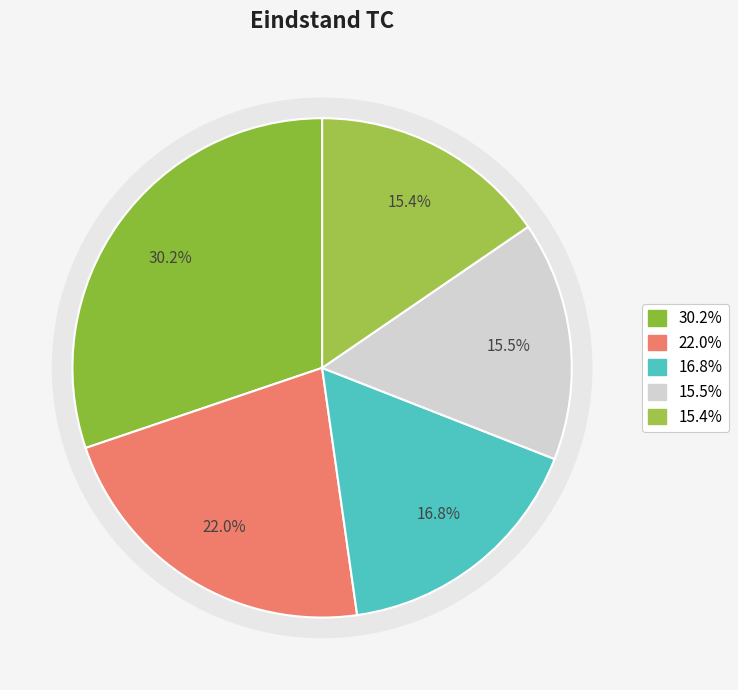

To the nearest percent, what is the average slice percentage?

20%